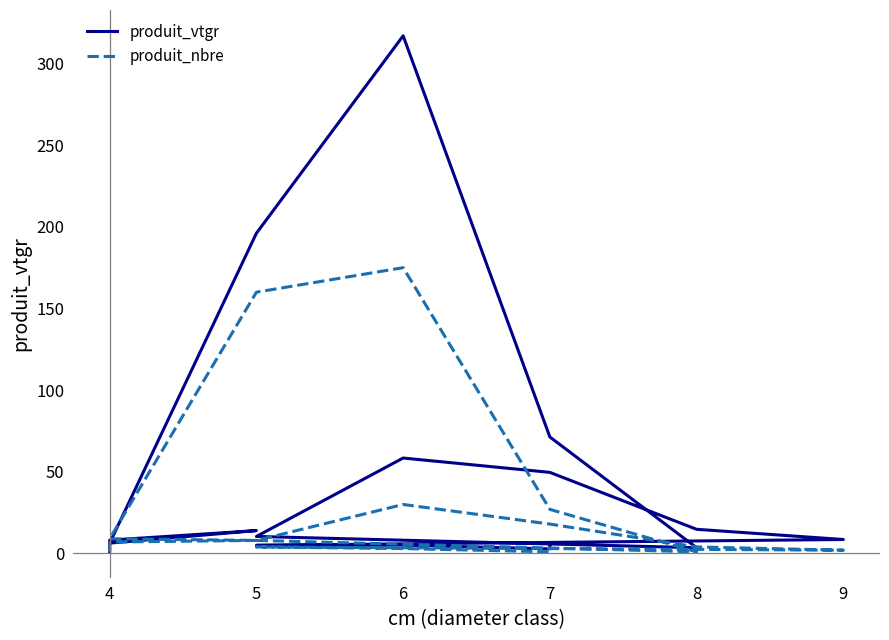

What are all the series names shown in the legend?

produit_vtgr, produit_nbre